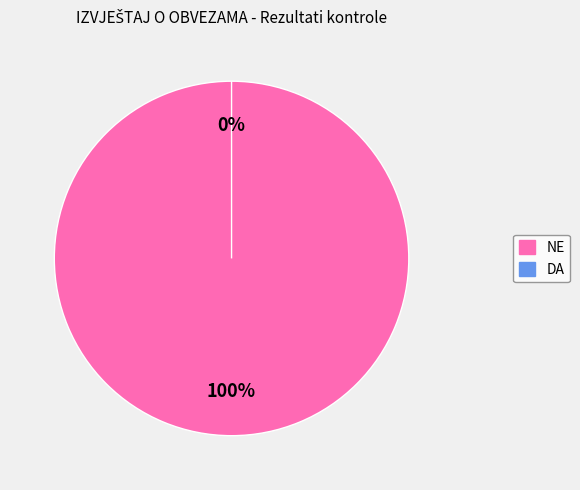

Does NE account for over 50% of the chart?

Yes